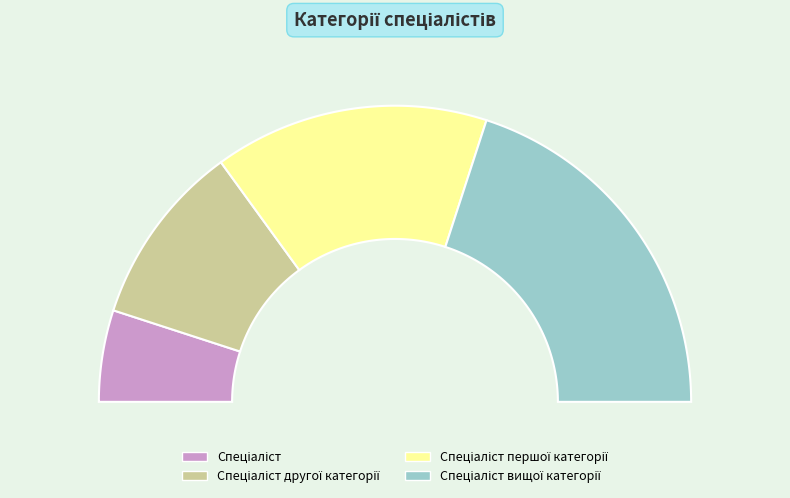

The Спеціаліст вищої категорії slice represents 40% of the pie. True or false?

True